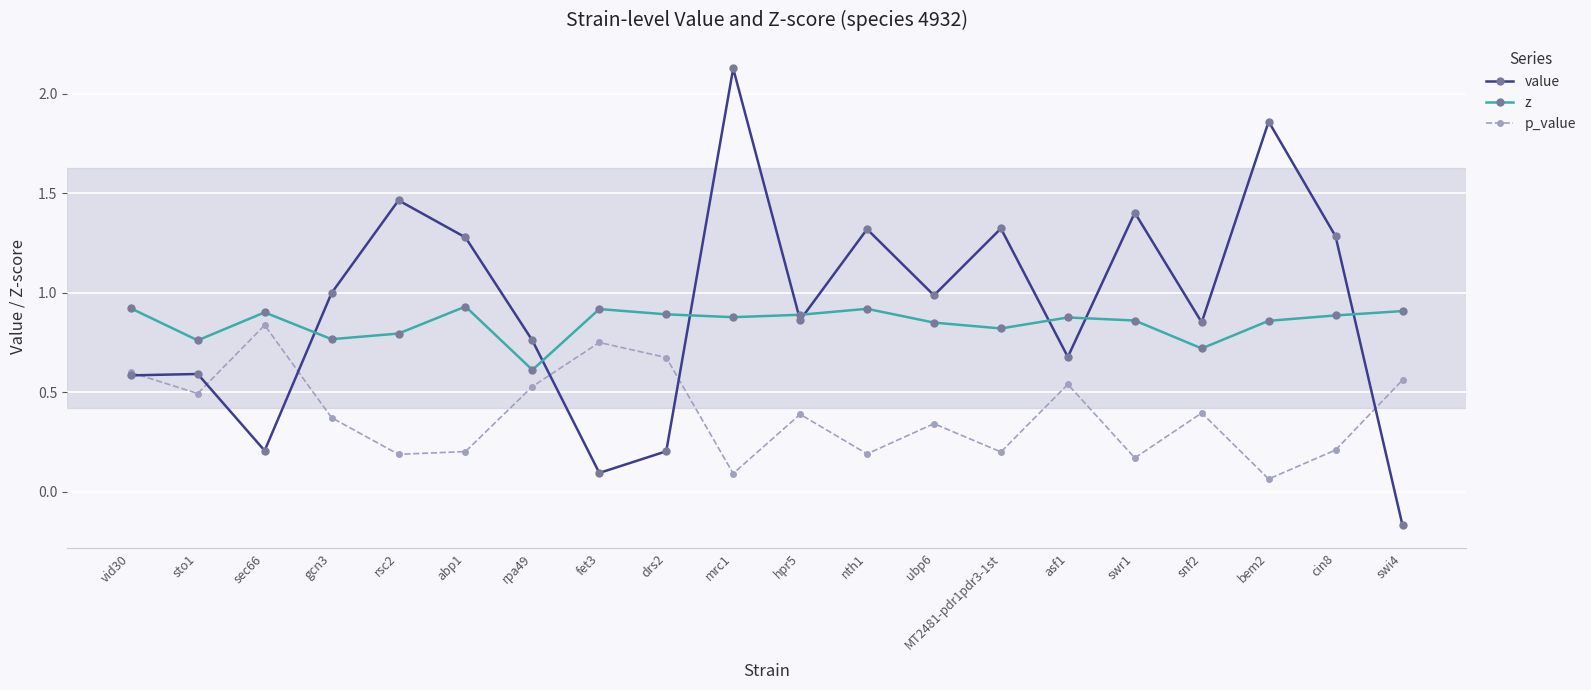

True or false: value and z cross at least once.

True